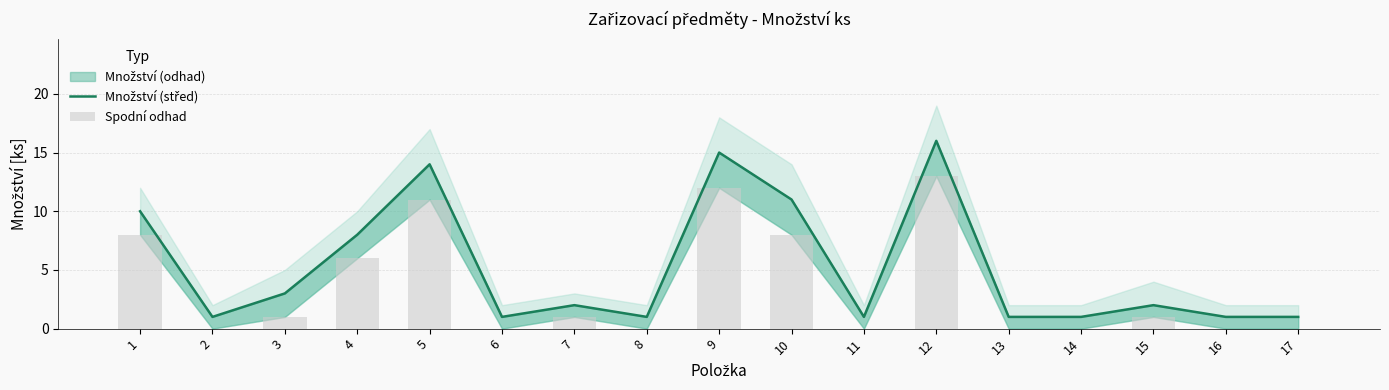

Are the bars grouped side by side (vs. stacked)?

Yes